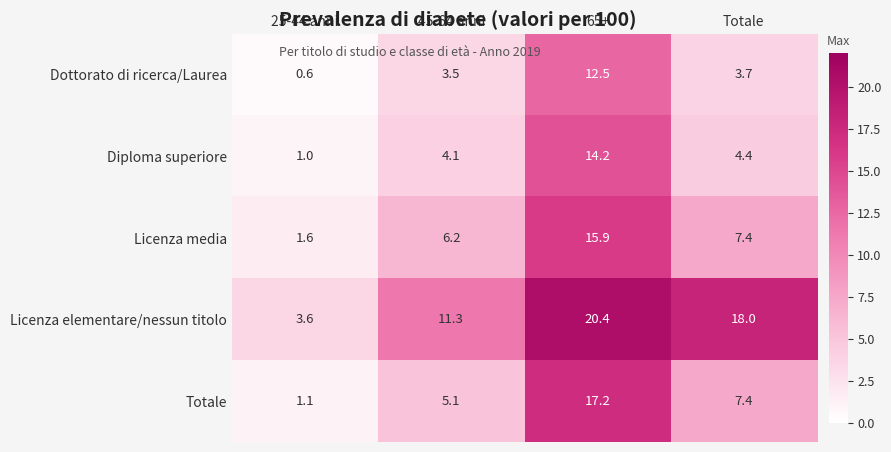

What is the total value across all series at 65+?

80.2